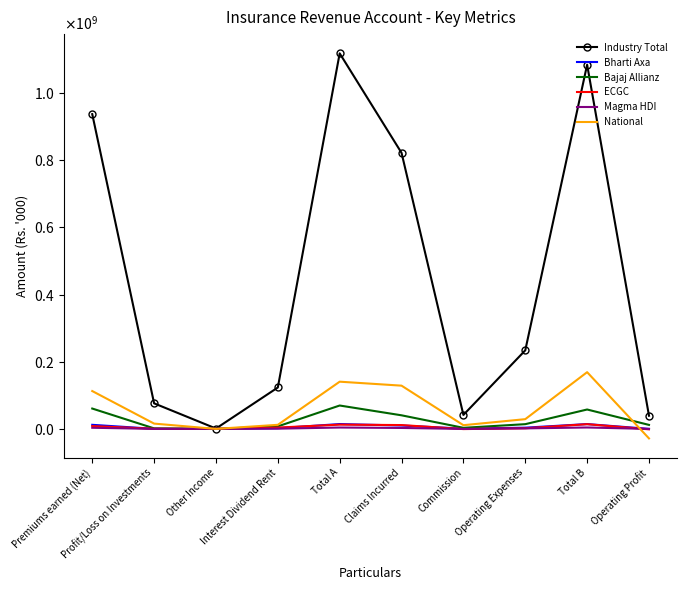

Is the value of ECGC at Other Income greater than the value of National at Interest Dividend Rent?

No